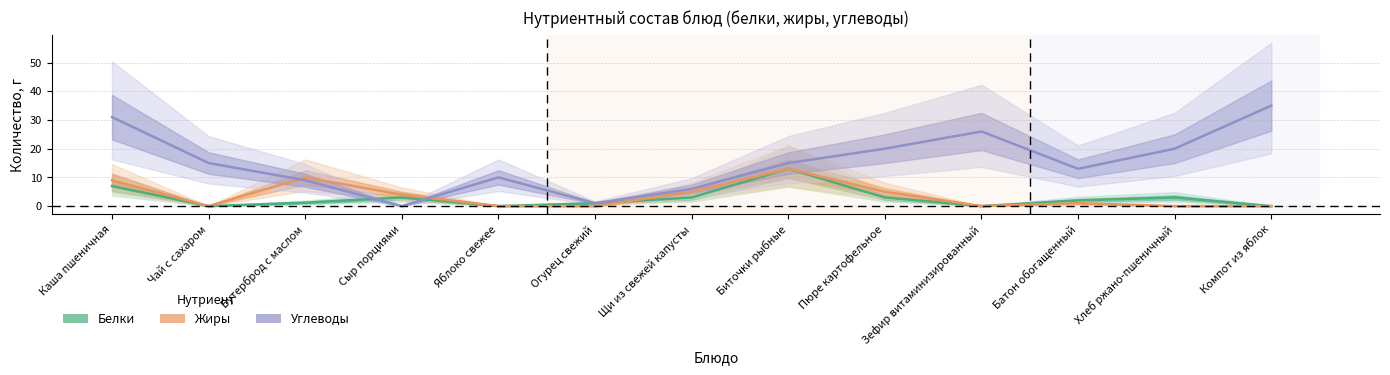

Between Сыр порциями and Огурец свежий, which series saw the biggest shift?

Жиры